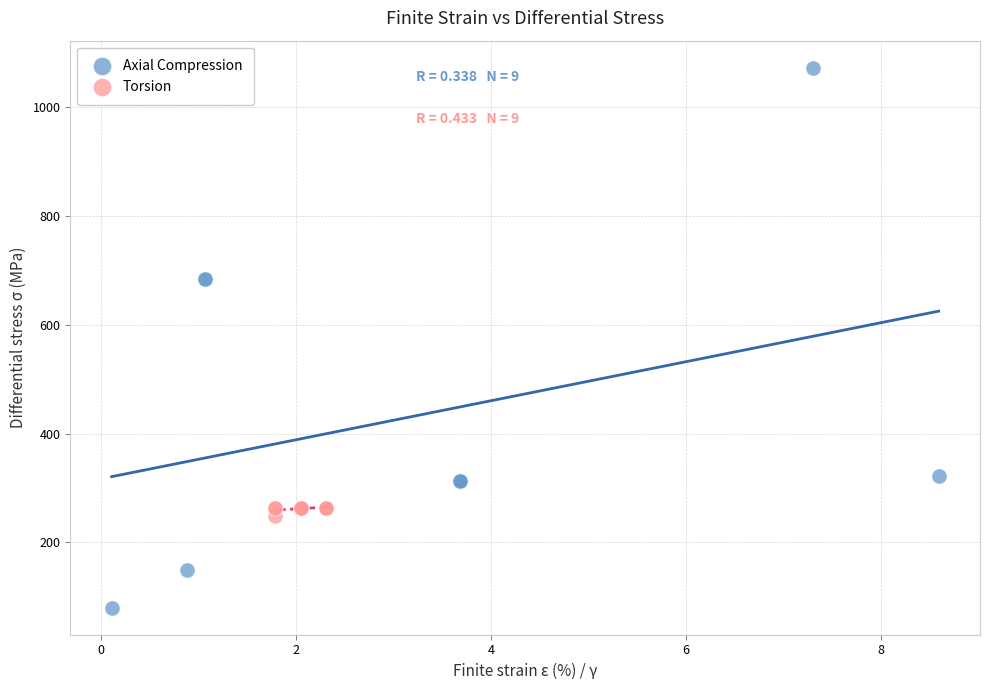

Which series contains the highest Y value?

Axial Compression